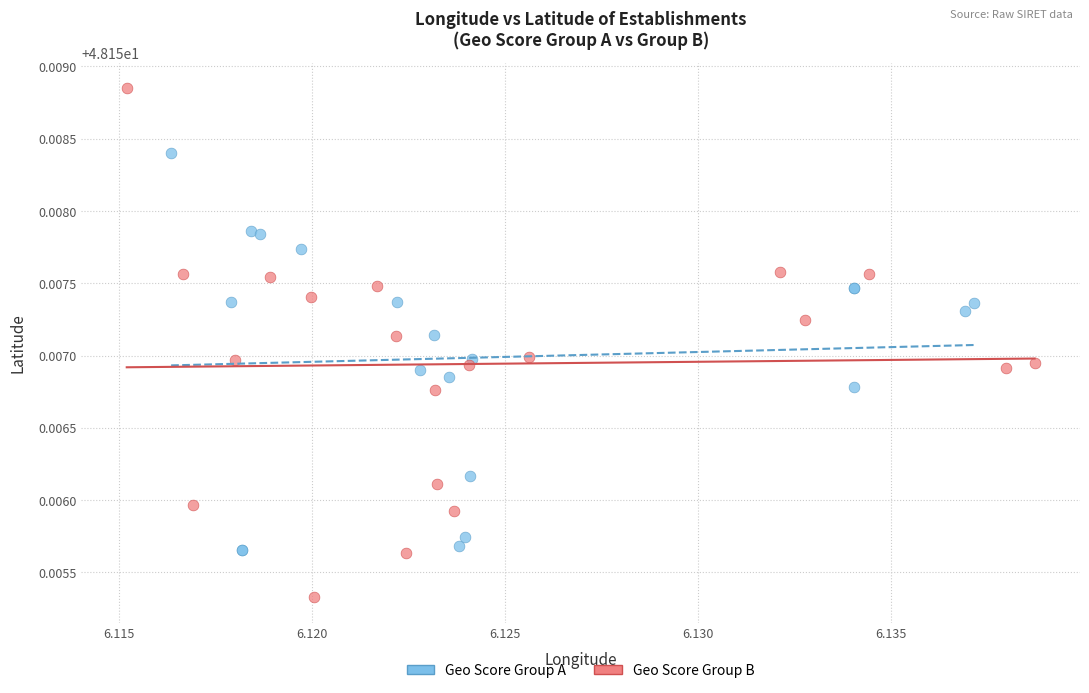

Which series has the largest Y range (max minus min)?

Geo Score Group B